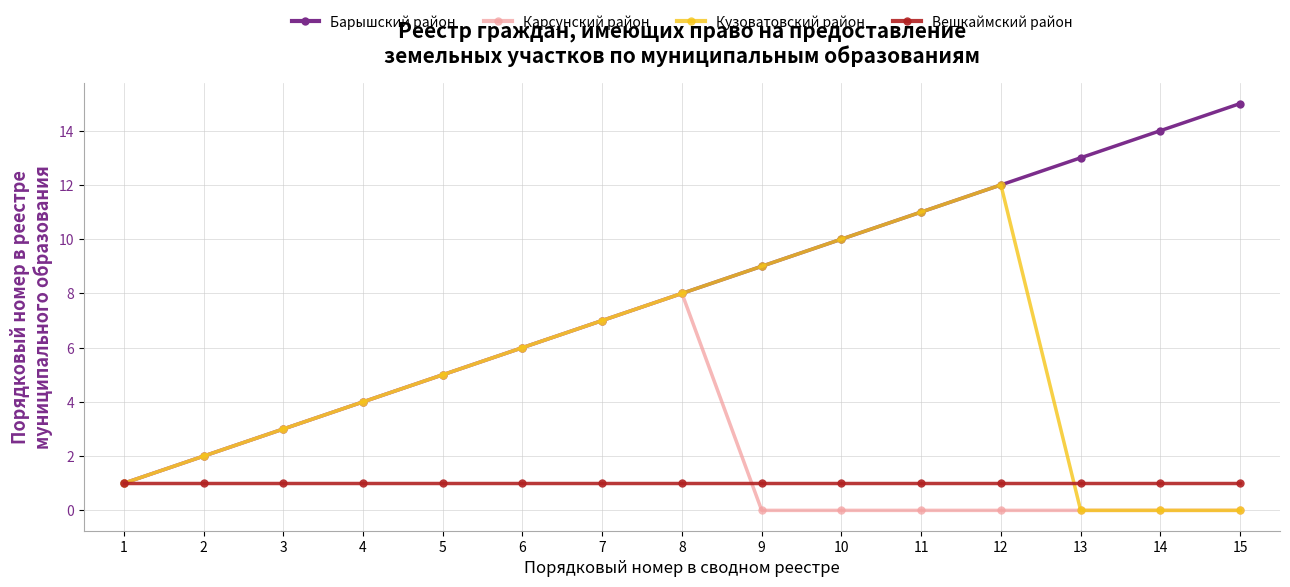

The value of Барышский район at 12 is 8. True or false?

False